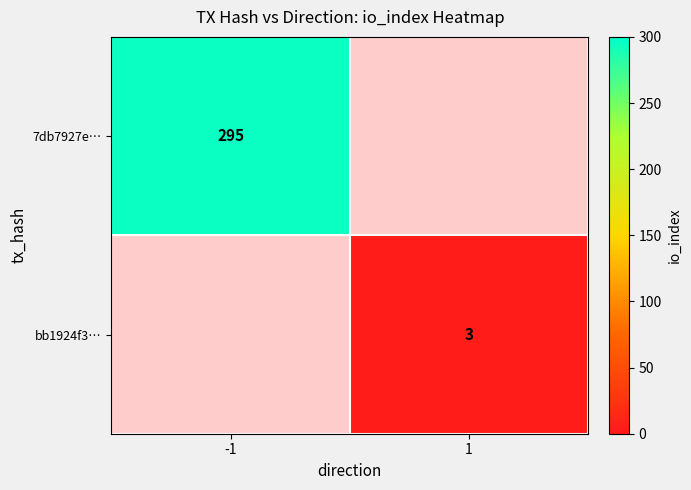

The bb1924f3… series shows 5 at 1. True or false?

False